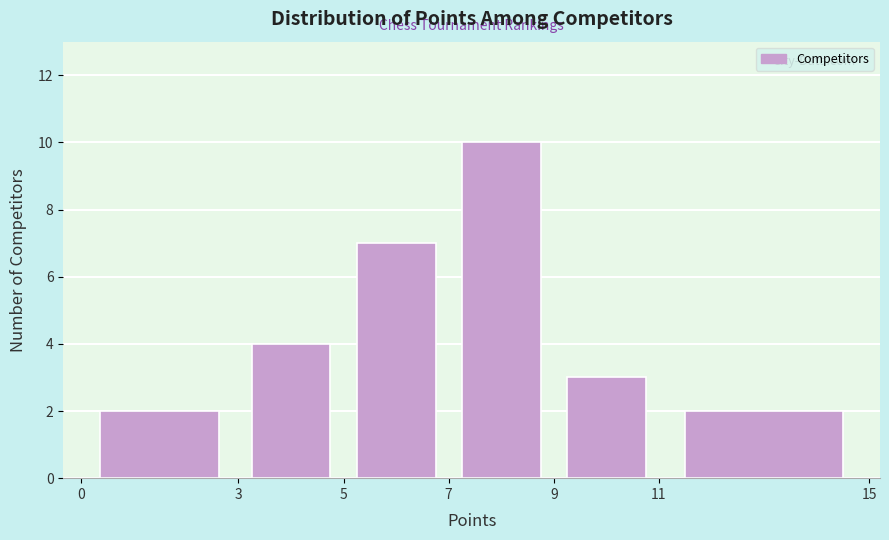

Reading left to right, transcribe this chart: for each bar, give the range it covers on the x-axis and its height. The values are not printed on the chart, so give them approximately, as read against the axis.

0 to 3: 2
3 to 5: 4
5 to 7: 7
7 to 9: 10
9 to 11: 3
11 to 15: 2